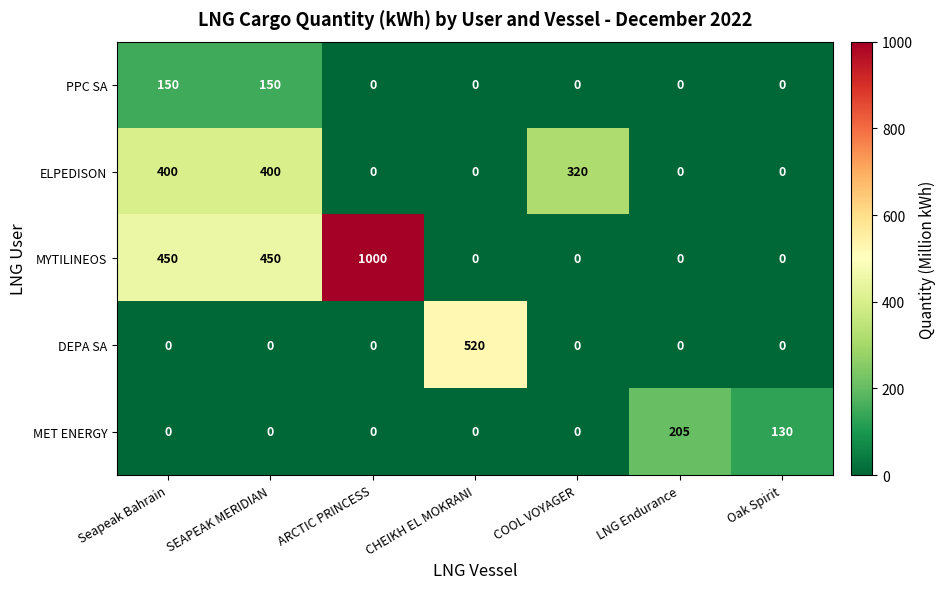

What value does the PPC SA series have at SEAPEAK MERIDIAN?

150